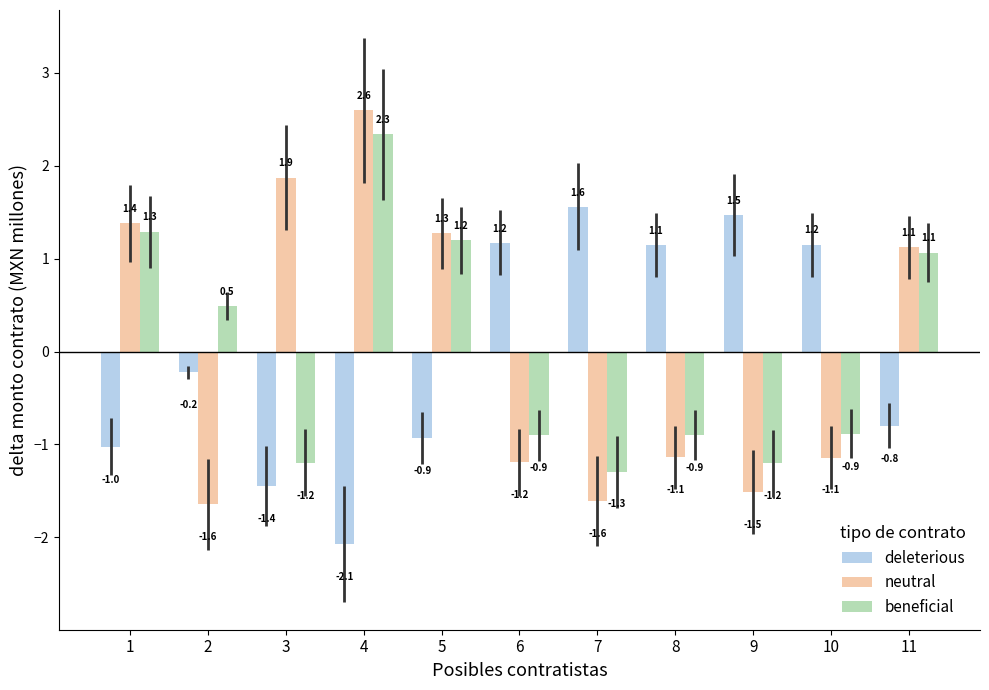

How many series are shown in this chart?

3